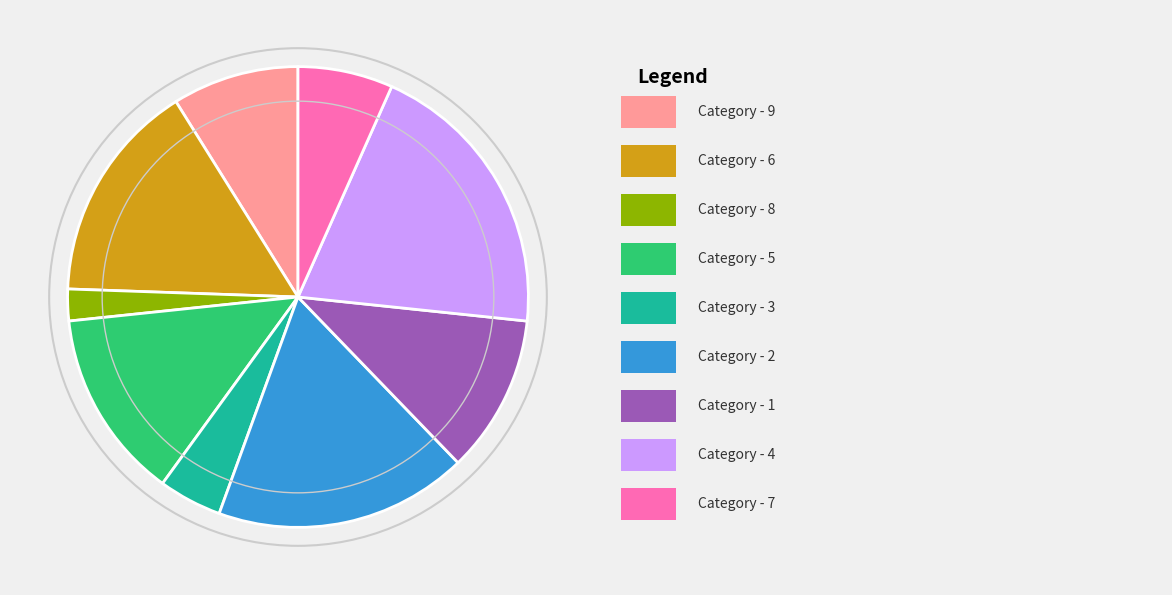

How many segments does this pie chart have?

9